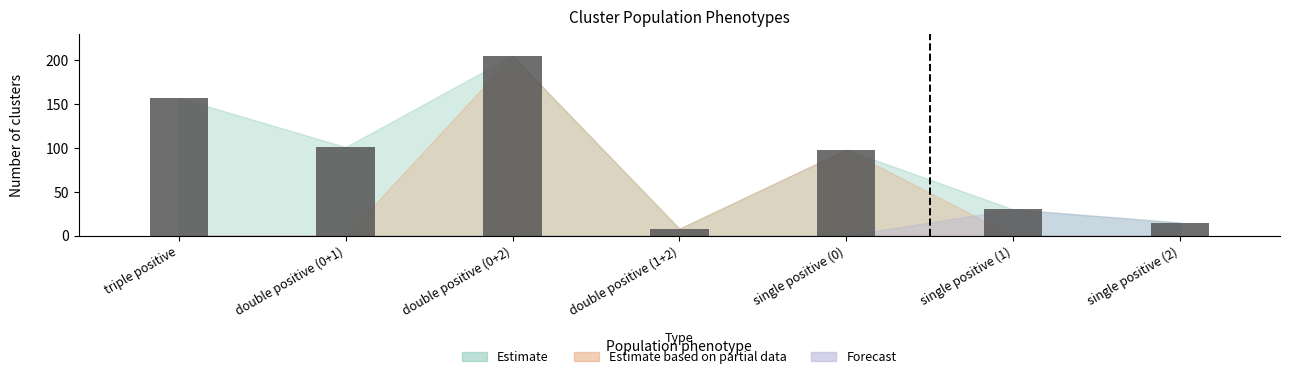

What value does the data have at single positive (0)?

98